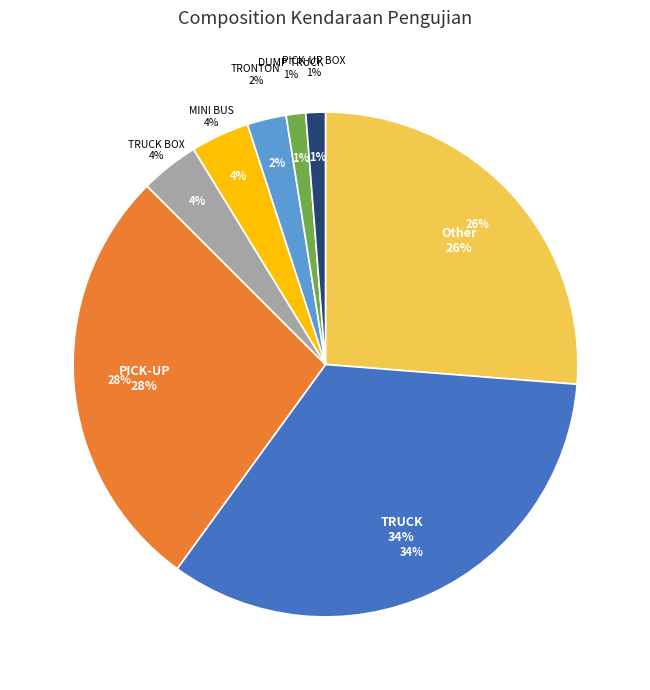

Count the number of slices in the pie.

8